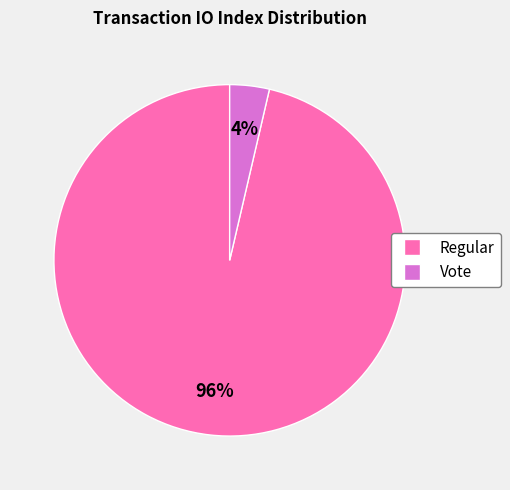

To the nearest percent, what is the combined percentage of Vote and Regular?

100%